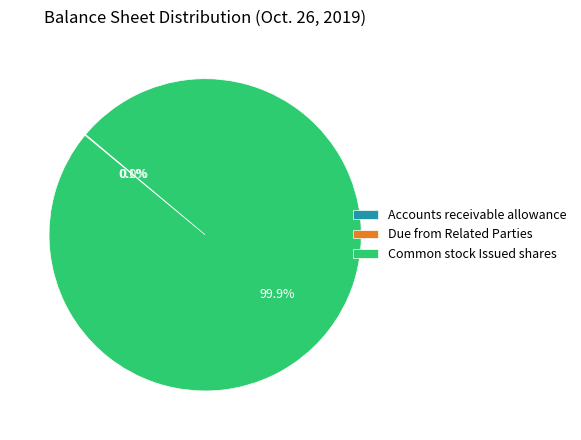

How much of the chart is everything except Common stock Issued shares?

0.1%